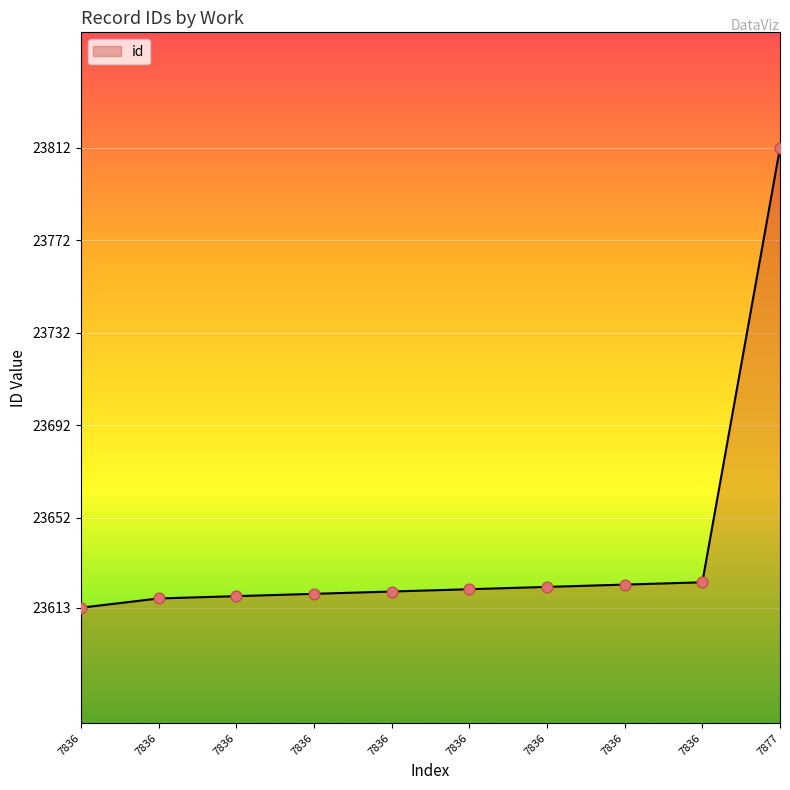

Does the chart have visible grid lines?

Yes